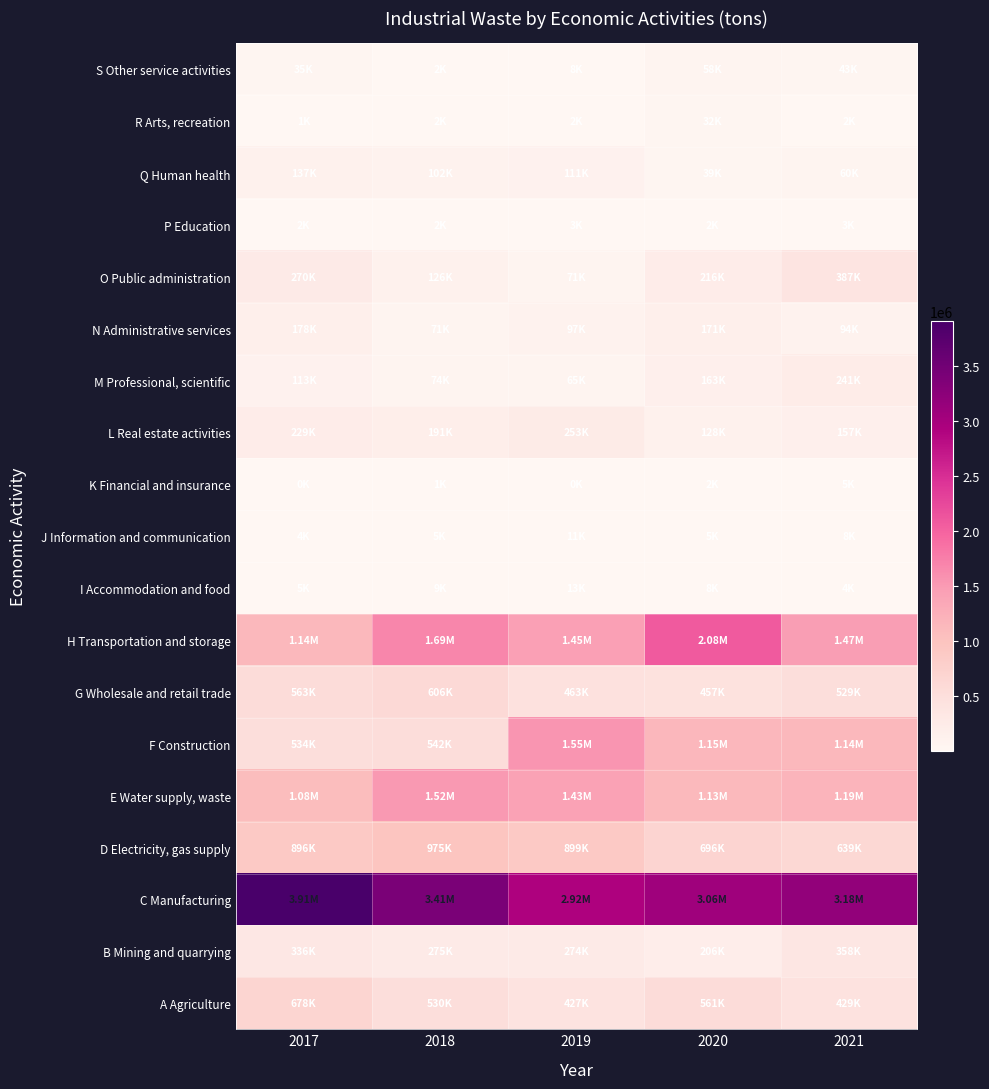

Reading left to right, transcribe all the data shown in this chart.

A Agriculture: 2017=678152	2018=529812	2019=427185	2020=560584	2021=428535
B Mining and quarrying: 2017=336157	2018=274660	2019=273699	2020=205645	2021=358458
C Manufacturing: 2017=3908117	2018=3414089	2019=2918417	2020=3060415	2021=3179510
D Electricity, gas supply: 2017=896497	2018=975473	2019=898773	2020=695914	2021=639123
E Water supply, waste: 2017=1082492	2018=1522812	2019=1429004	2020=1127744	2021=1192577
F Construction: 2017=534375	2018=541878	2019=1547359	2020=1148761	2021=1138301
G Wholesale and retail trade: 2017=563277	2018=606323	2019=463428	2020=456689	2021=529291
H Transportation and storage: 2017=1141828	2018=1692244	2019=1446075	2020=2080421	2021=1474159
I Accommodation and food: 2017=4871	2018=8914	2019=12719	2020=7855	2021=3969
J Information and communication: 2017=3689	2018=5065	2019=11215	2020=4718	2021=7885
K Financial and insurance: 2017=342	2018=1388	2019=455	2020=1957	2021=4787
L Real estate activities: 2017=228667	2018=191061	2019=252871	2020=128316	2021=156834
M Professional, scientific: 2017=112506	2018=73571	2019=65007	2020=162811	2021=240771
N Administrative services: 2017=178385	2018=71088	2019=96754	2020=170916	2021=94320
O Public administration: 2017=269702	2018=126057	2019=70804	2020=216288	2021=386807
P Education: 2017=2462	2018=2479	2019=3253	2020=2449	2021=2865
Q Human health: 2017=137496	2018=101538	2019=110967	2020=39085	2021=60475
R Arts, recreation: 2017=977	2018=1576	2019=1761	2020=32324	2021=2035
S Other service activities: 2017=35236	2018=2434	2019=8197	2020=58486	2021=43092